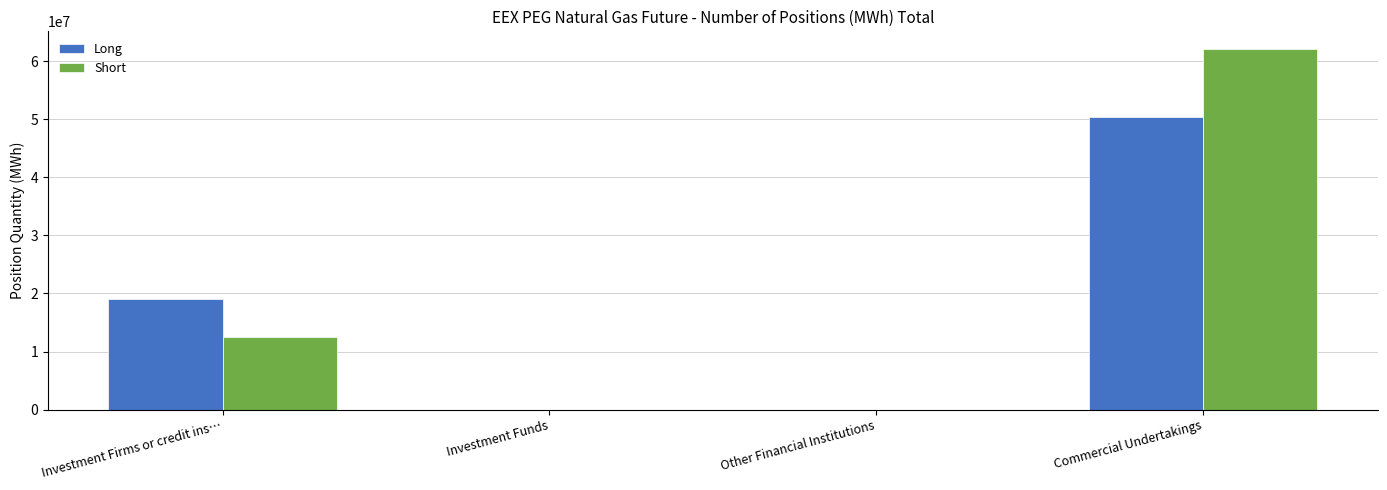

Are the bars horizontal?

No